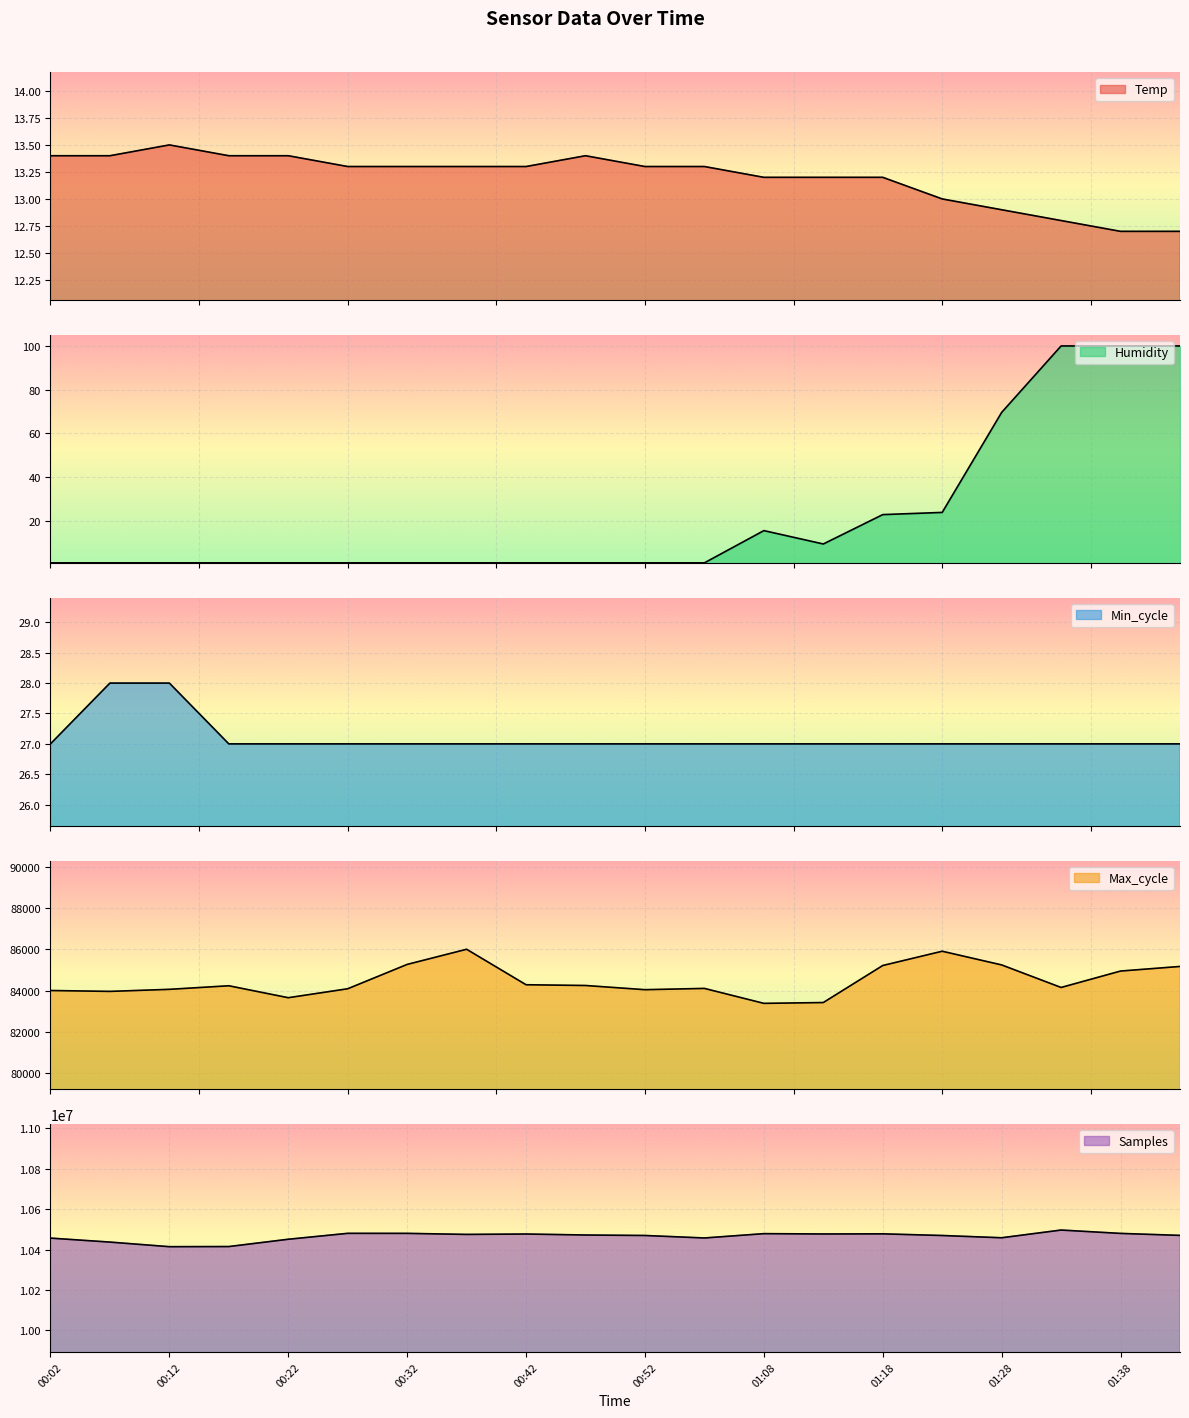

Which category has the lowest value across all series?

00:02